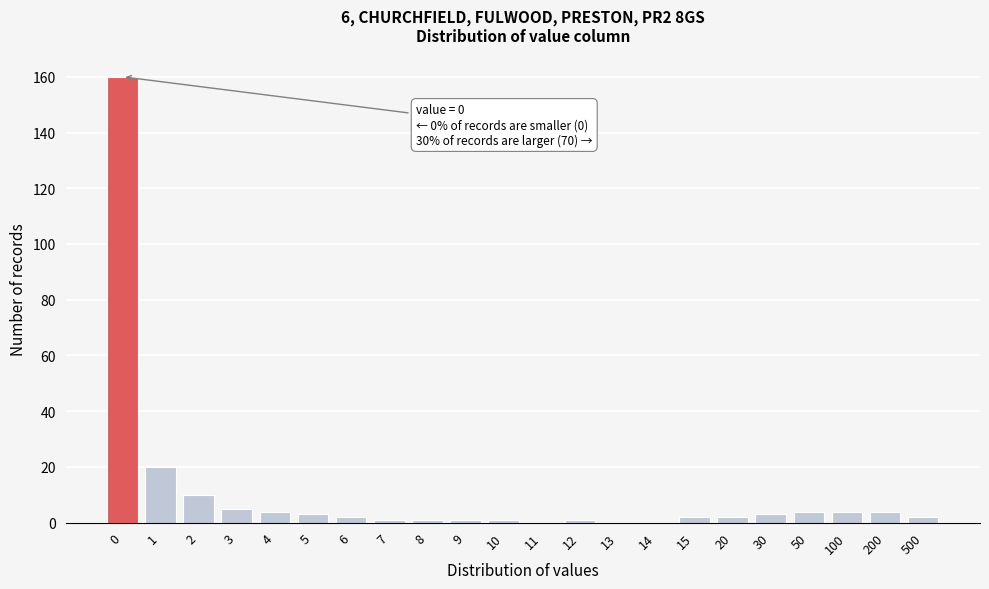

Reading right to left, what are all the values shown in this chart?

500=2	200=4	100=4	50=4	30=3	20=2	15=2	14=0	13=0	12=1	11=0	10=1	9=1	8=1	7=1	6=2	5=3	4=4	3=5	2=10	1=20	0=160